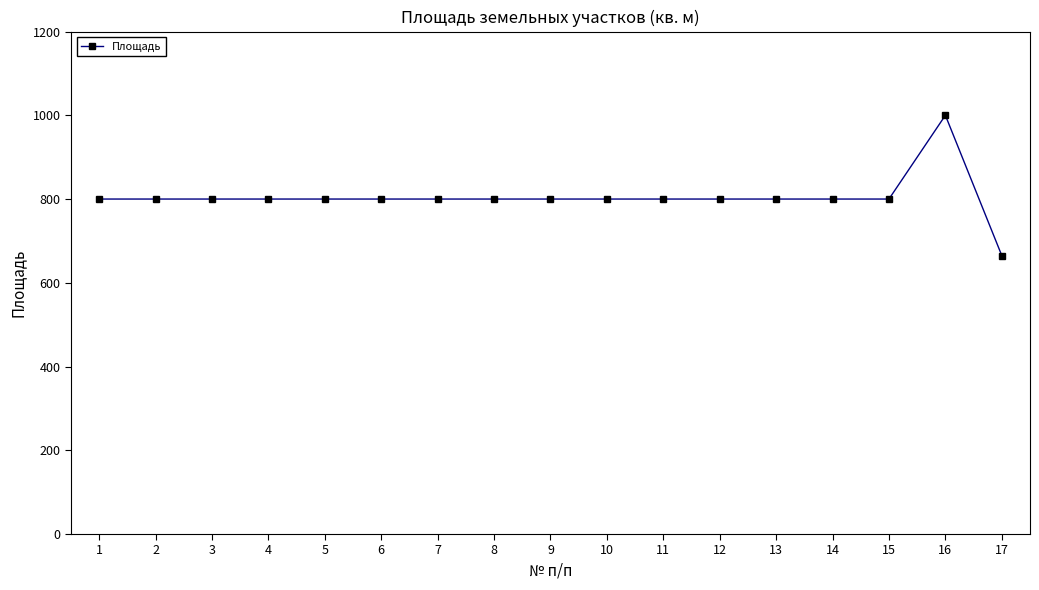

Is it true that the value at 17 is 665?

True